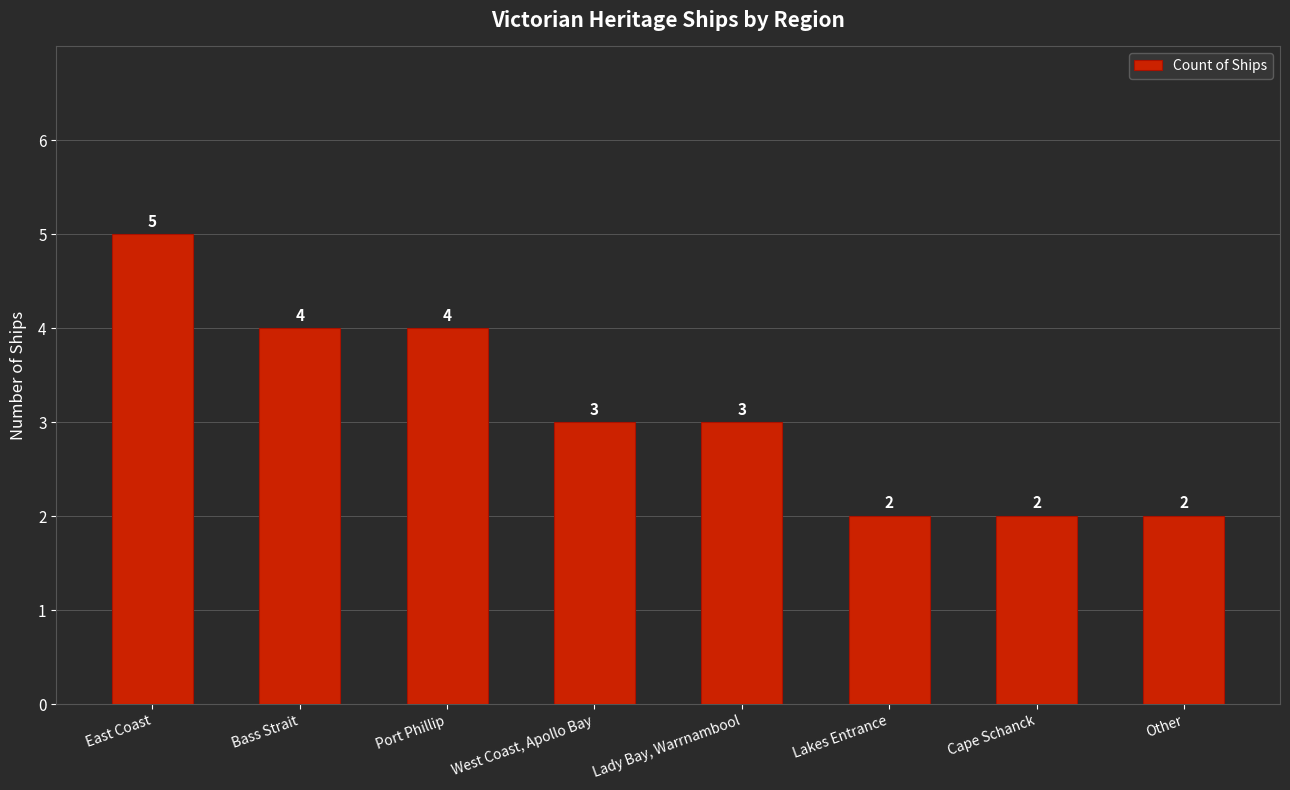

Which has a higher value, Bass Strait or Cape Schanck?

Bass Strait